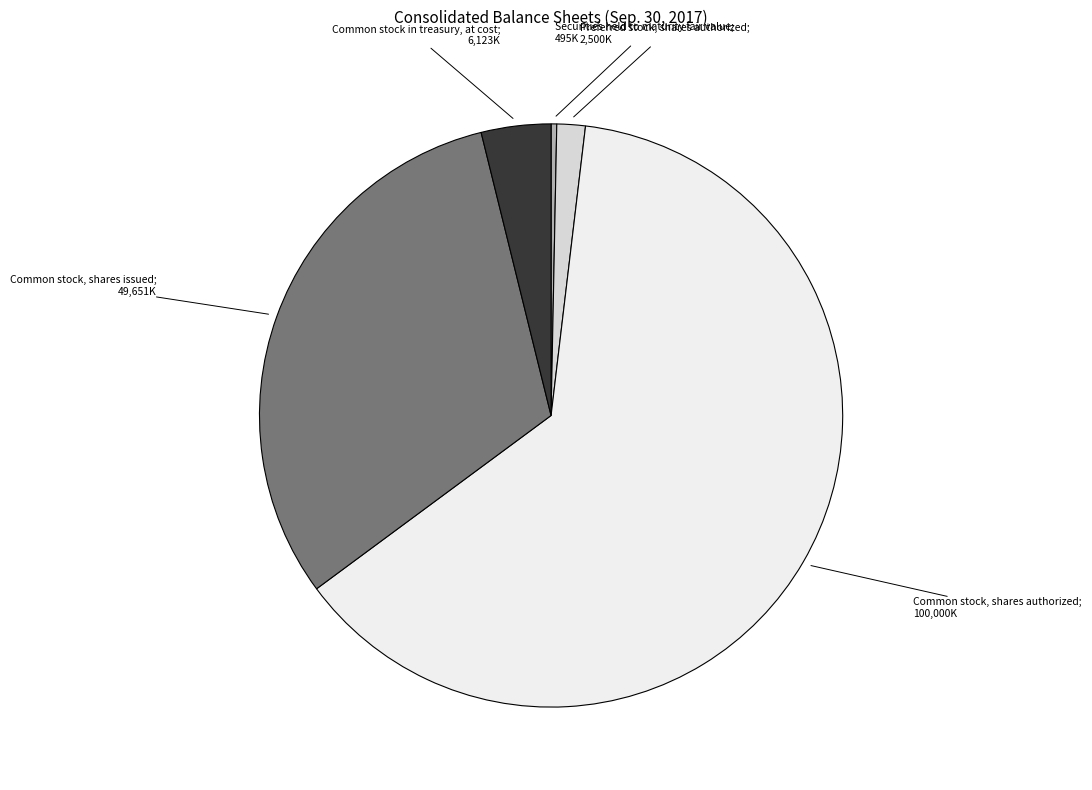

Is there any slice that represents more than half of the pie?

Yes